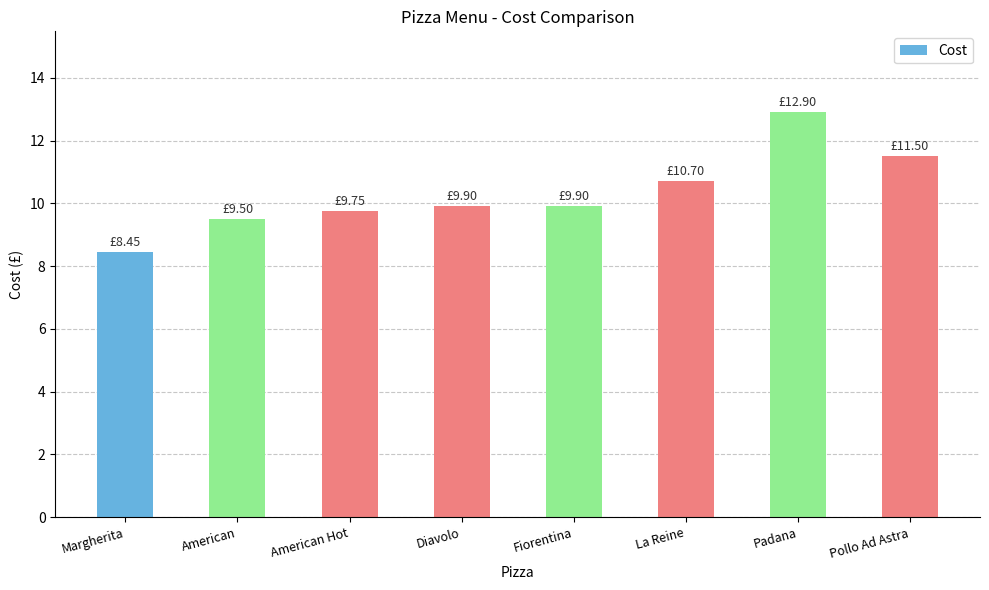

Is it true that the value at Padana is 12.9?

True